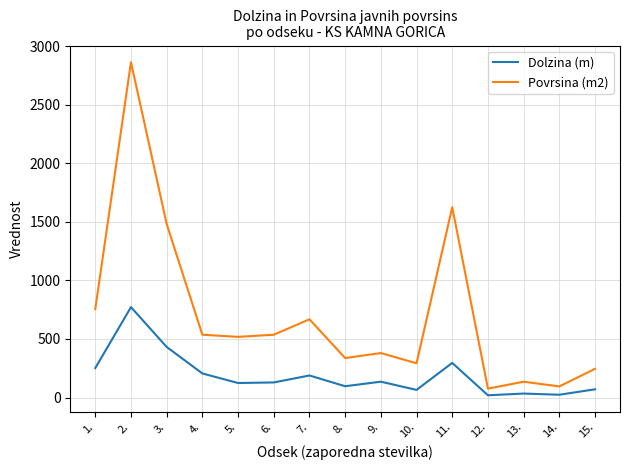

What are all the series names shown in the legend?

Dolzina (m), Povrsina (m2)